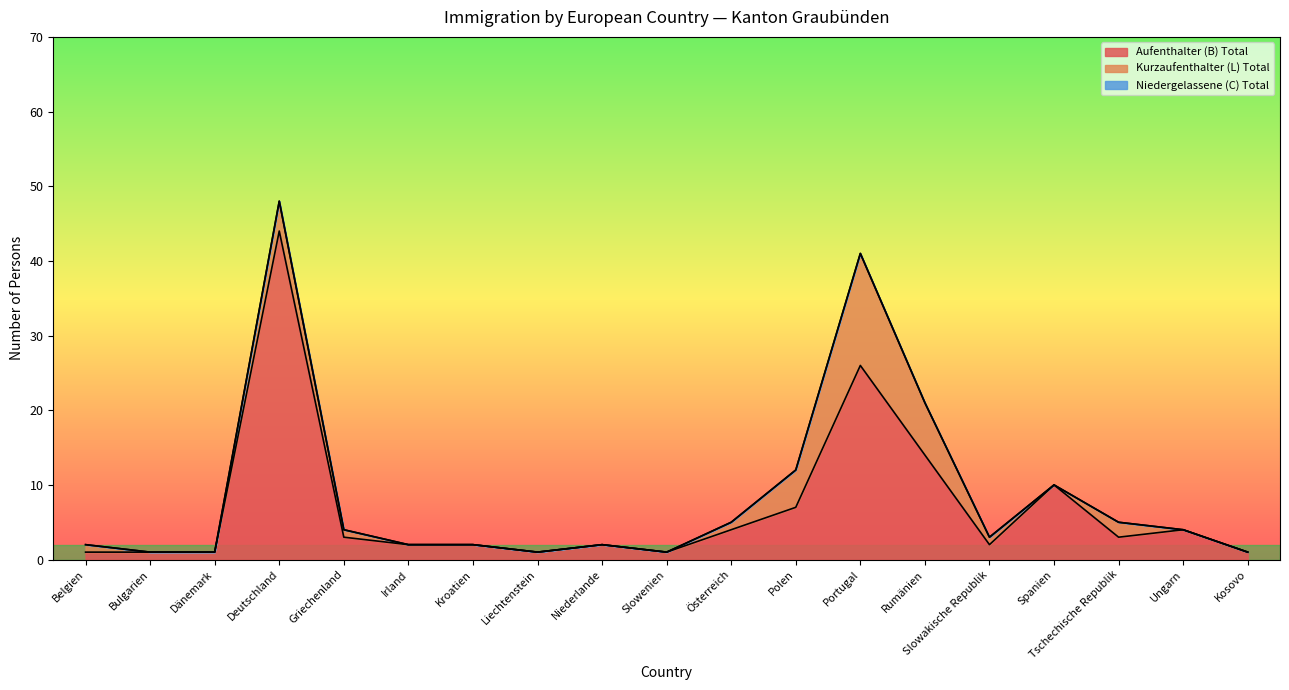

Where is Aufenthalter (B) Total nearest to the value 22?

Portugal